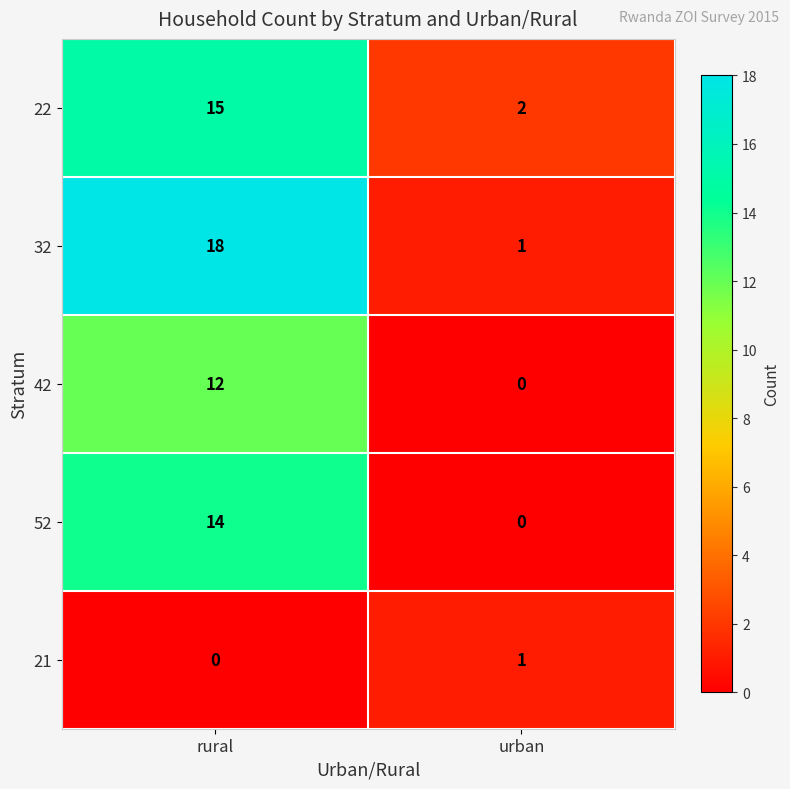

True or false: 21 has a value of 0 at rural.

True